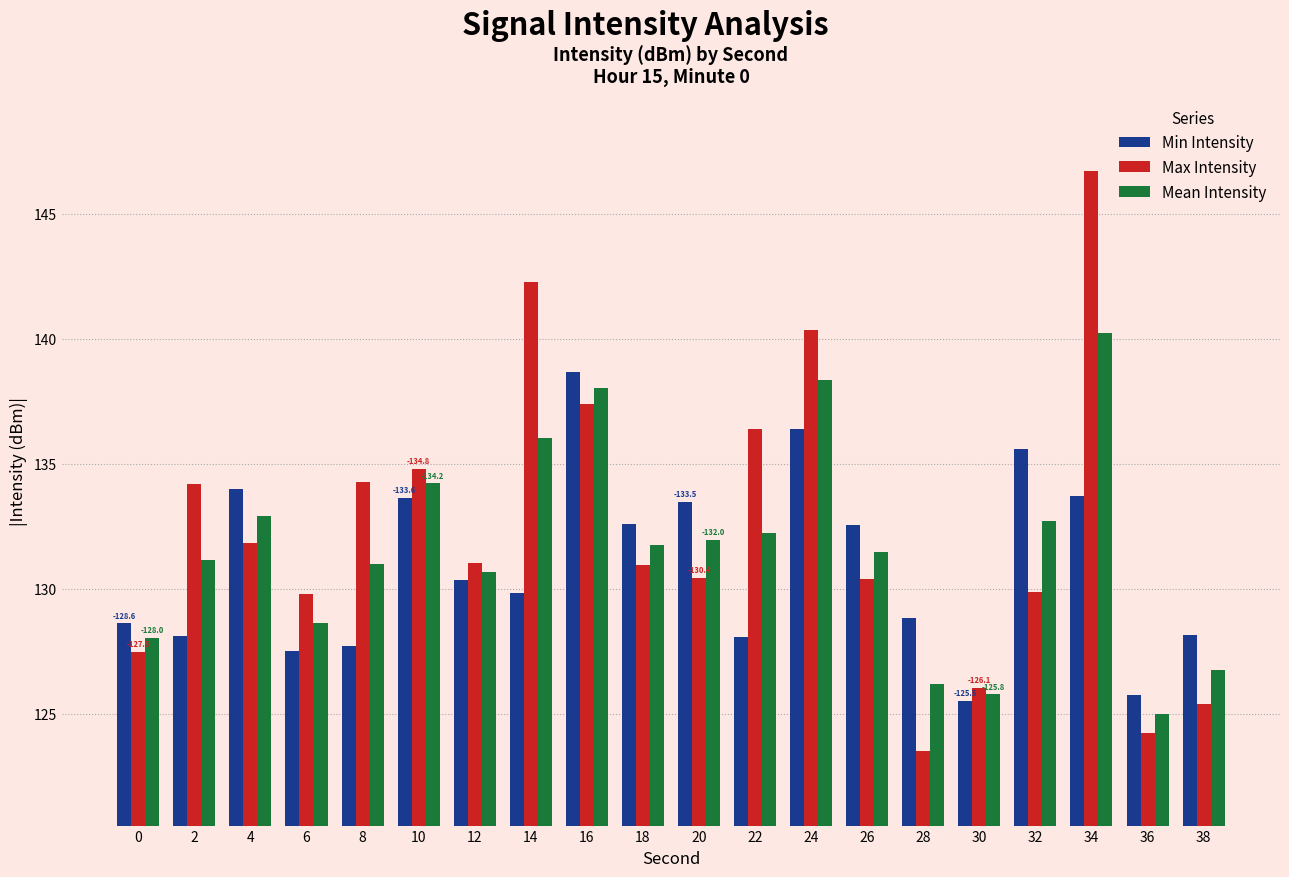

What is the difference between the Mean Intensity values at 26 and 30?

5.7